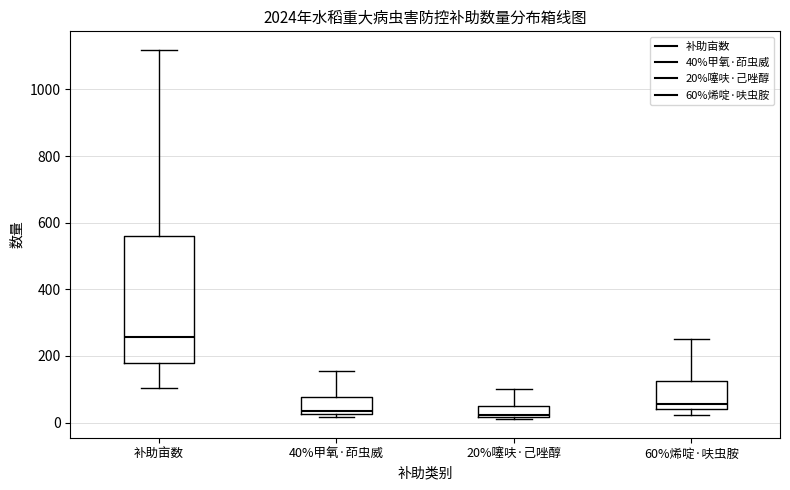

Where does the median line of the box for 40%甲氧·茚虫威 sit on the y-axis? The values are not printed on the chart, so give them approximately, as read against the axis.

40